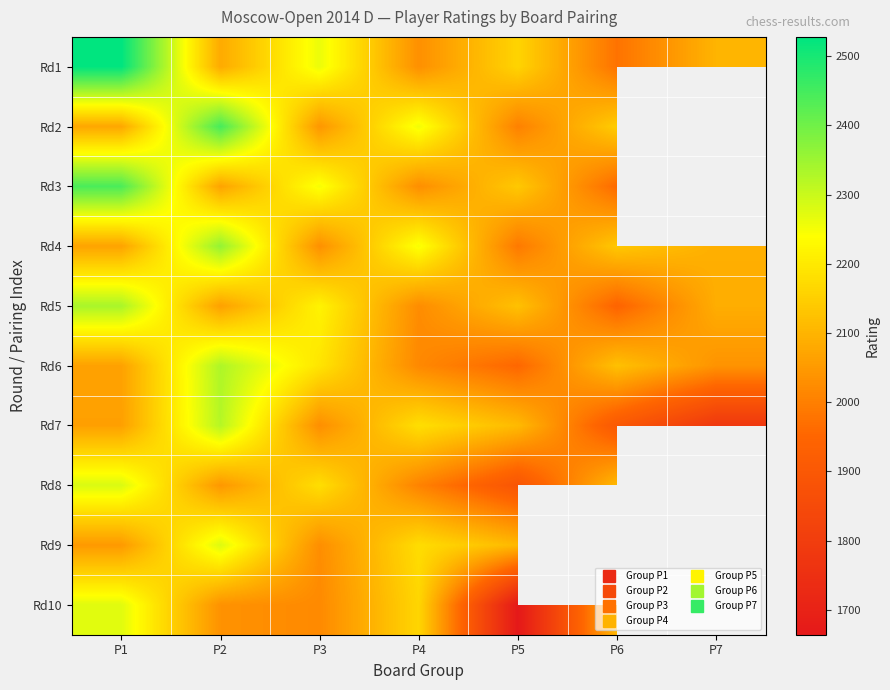

Rank the series by their maximum value, from highest to lowest.

Rd1, Rd2, Rd3, Rd4, Rd5, Rd6, Rd7, Rd8, Rd9, Rd10